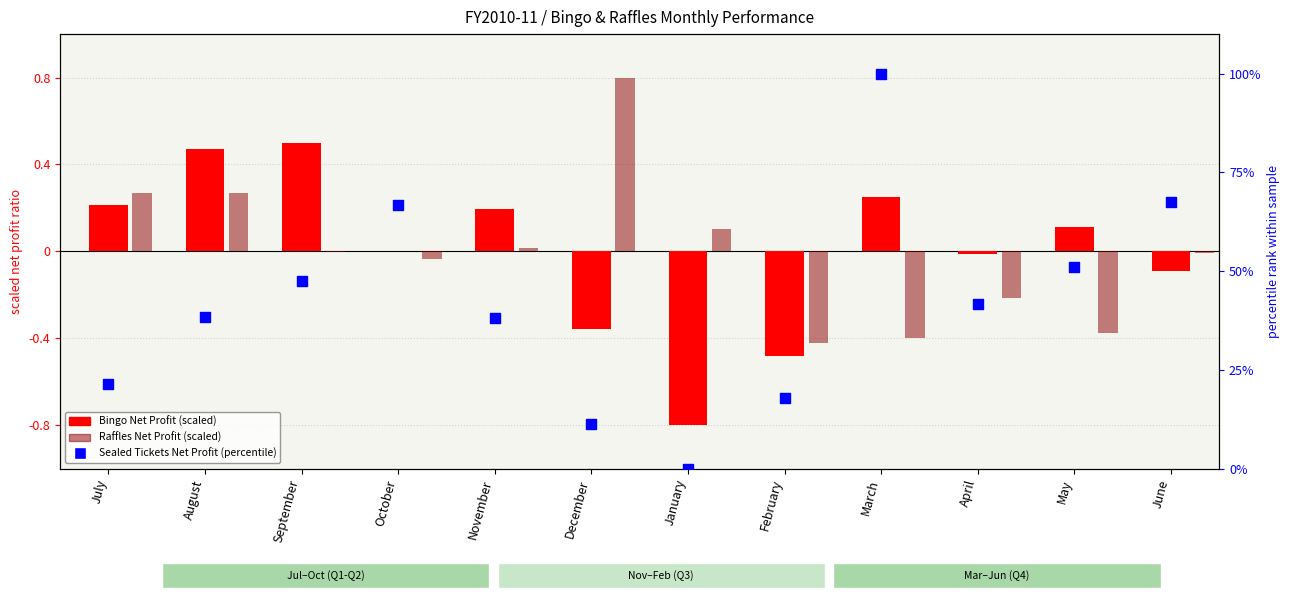

What are all the series names shown in the legend?

Bingo Net Profit (scaled), Raffles Net Profit (scaled), Sealed Tickets Net Profit (percentile)